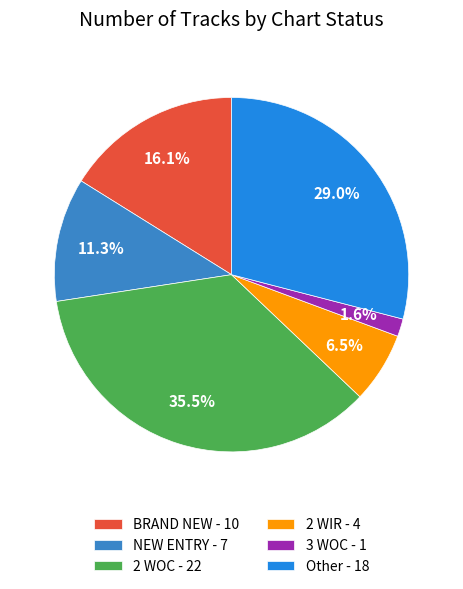

Between 2 WIR - 4 and 2 WOC - 22, which is larger?

2 WOC - 22